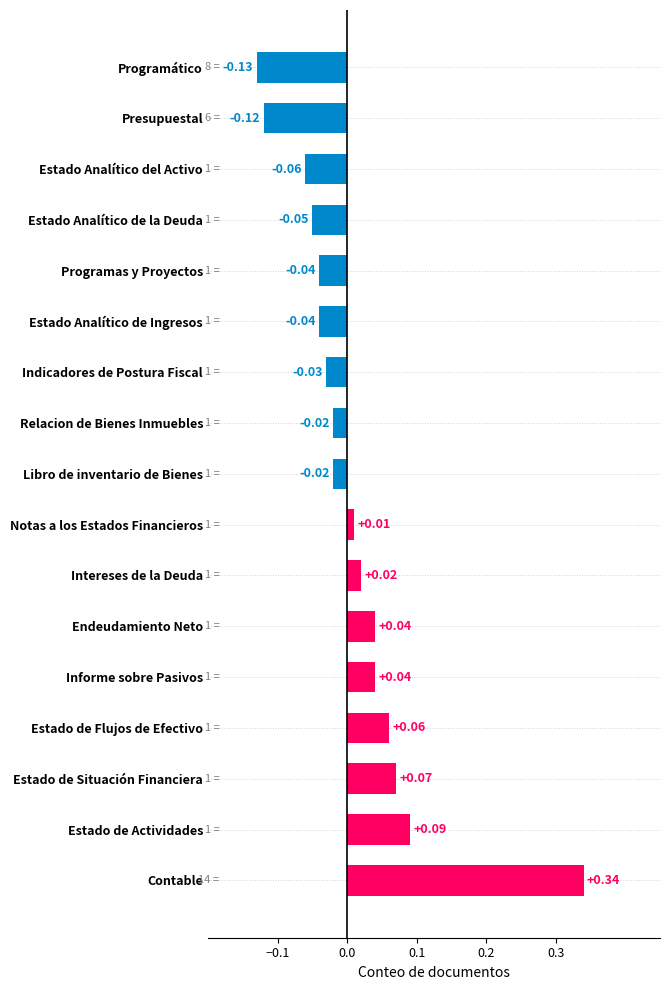

Does the chart contain any negative values?

Yes